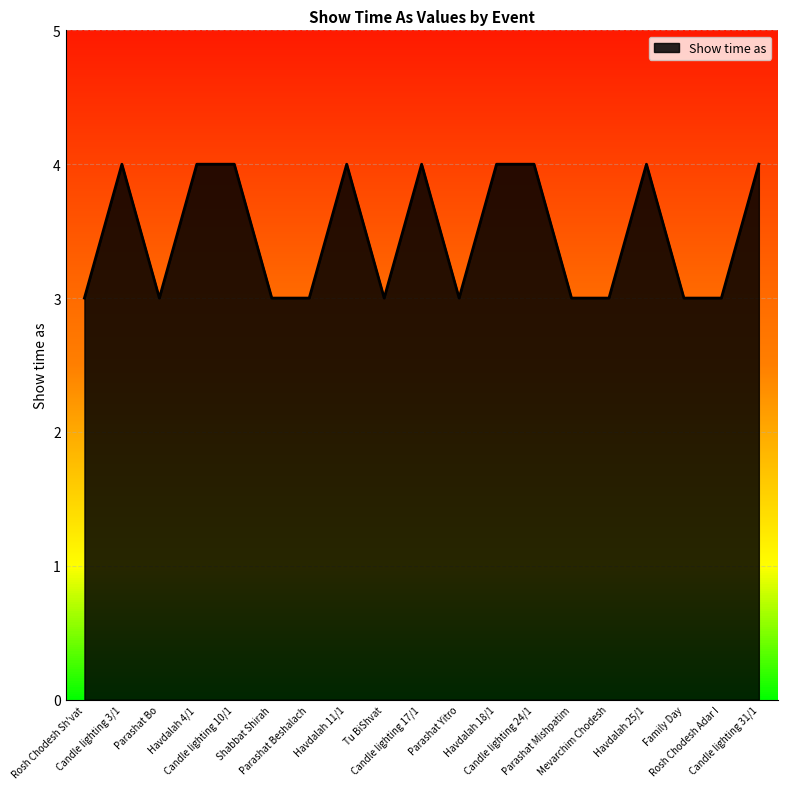

At which category does the data reach its first local peak?

Candle lighting 3/1